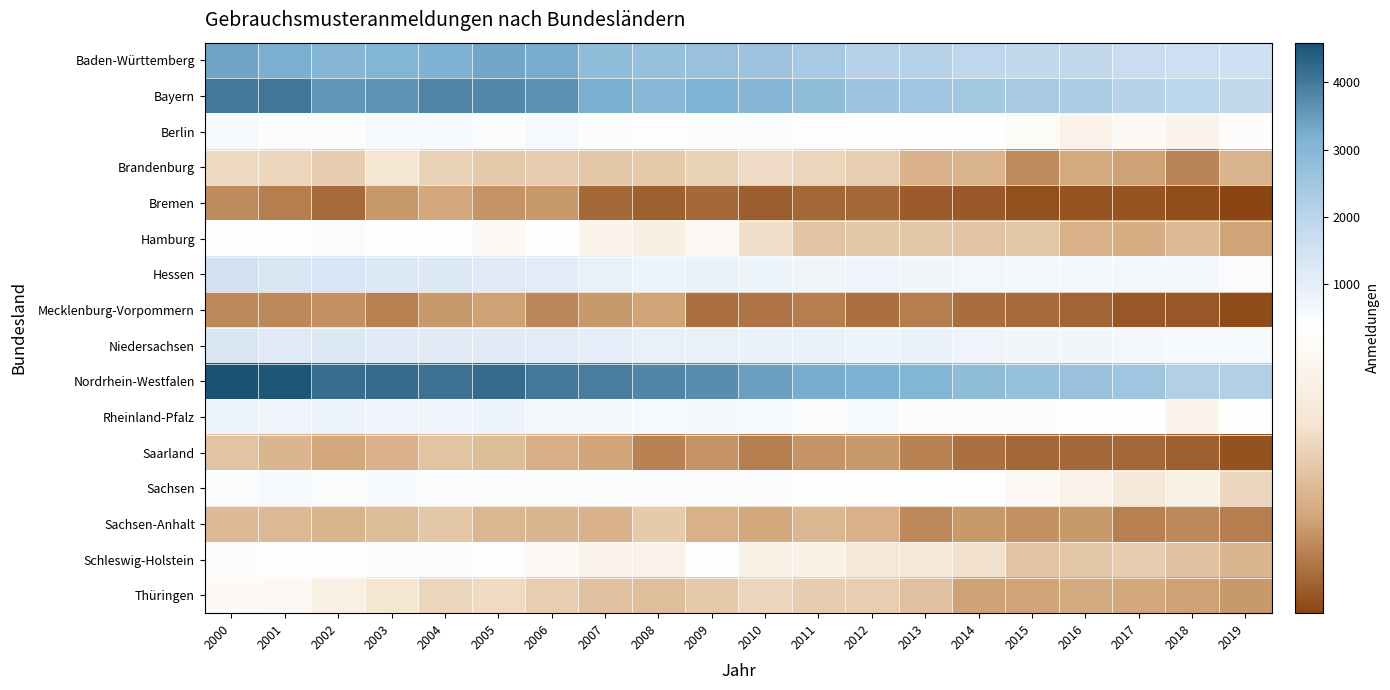

At which category is the sum across all series the highest?

2000